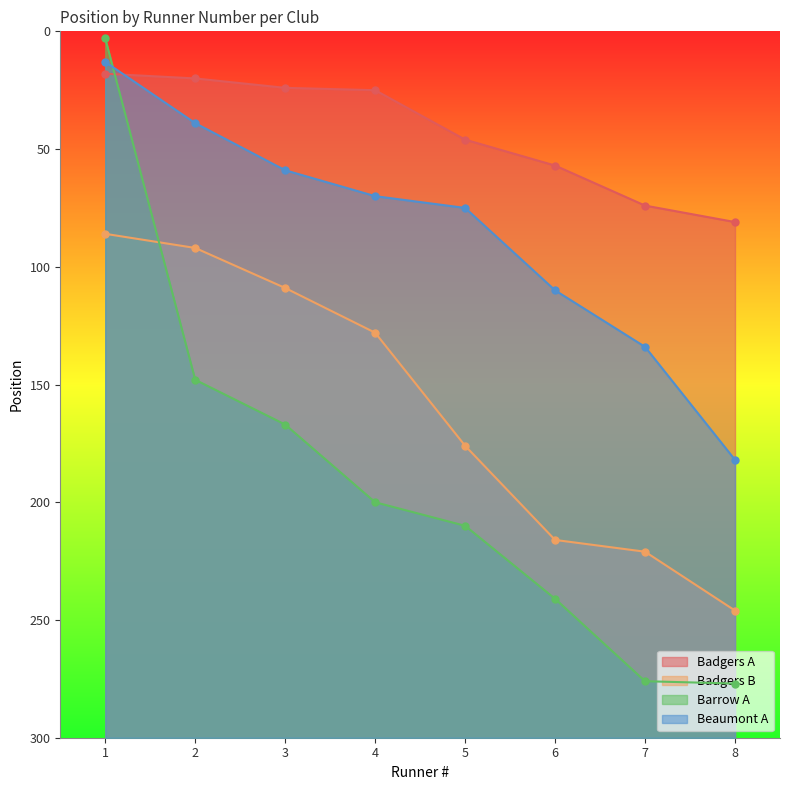

What is the sum of the Barrow A values at 5 and 1?

213